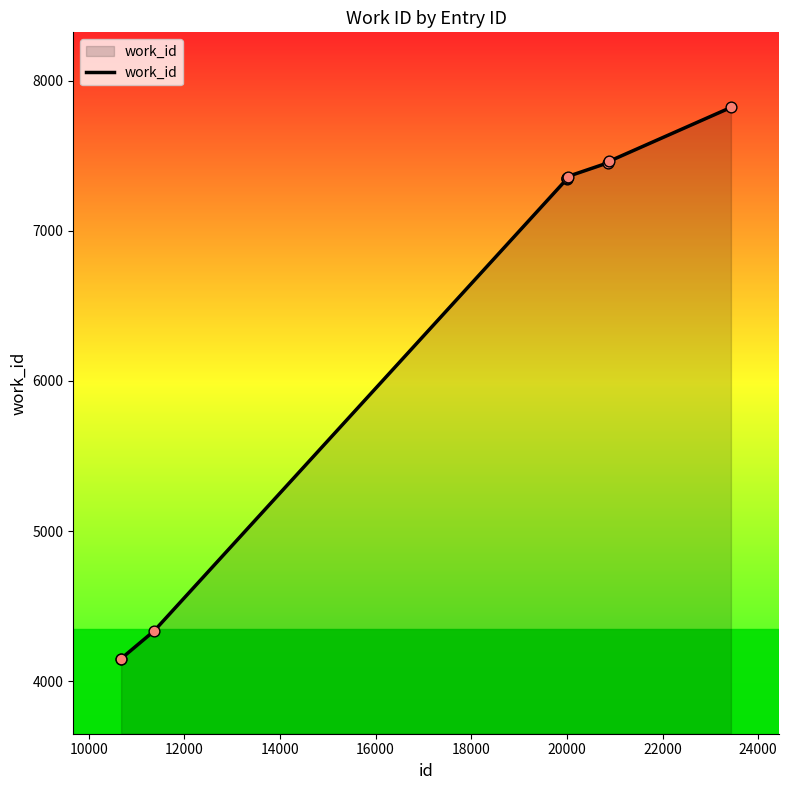

What is the minimum value shown in the chart?

4151